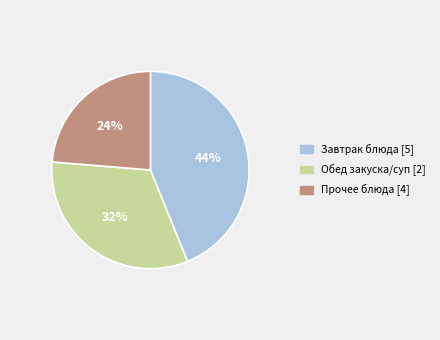

How many segments does this pie chart have?

3